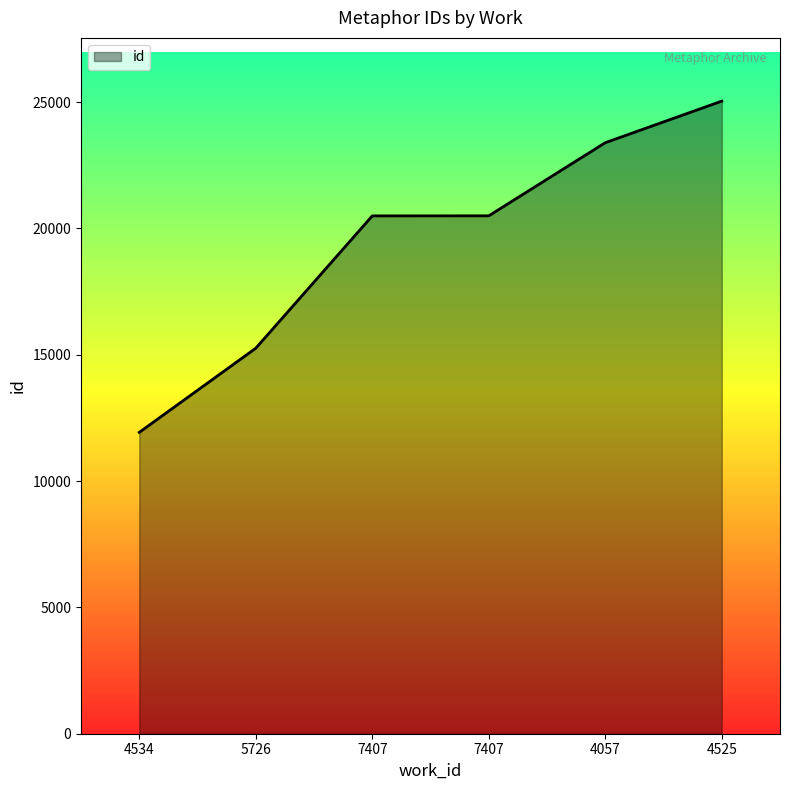

How many series are shown in this chart?

1